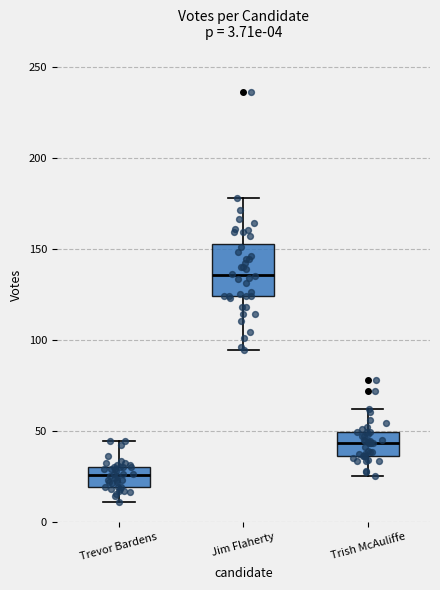

Which box is the tallest, from its lower edge to its upper edge?

Jim Flaherty